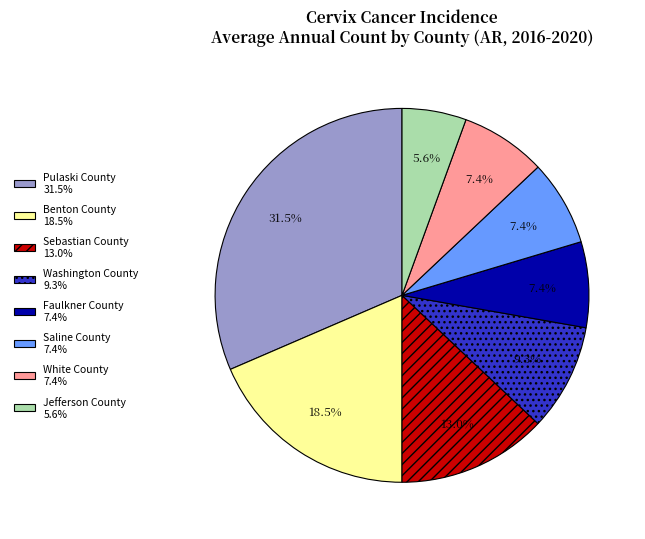

How much of the chart is everything except White County?

92.6%